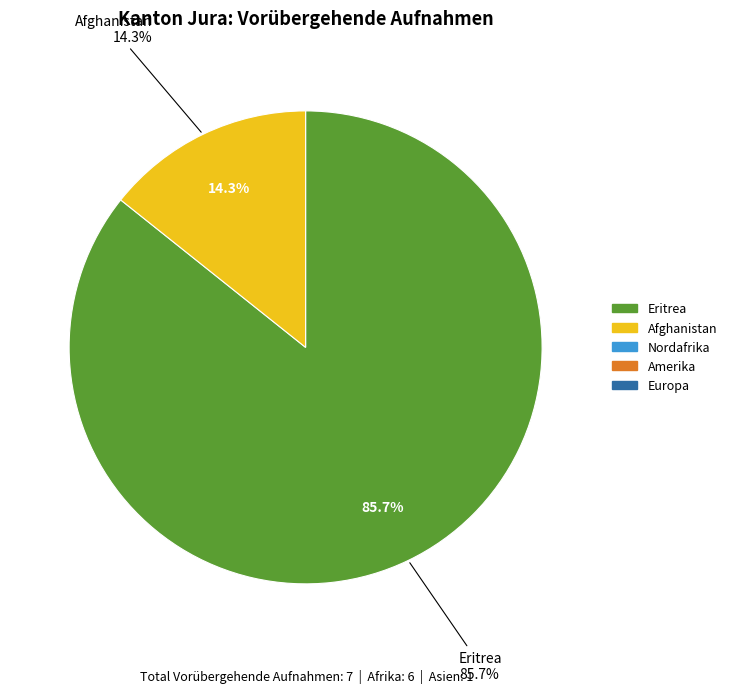

What is the smallest slice in the pie chart?

Nordafrika